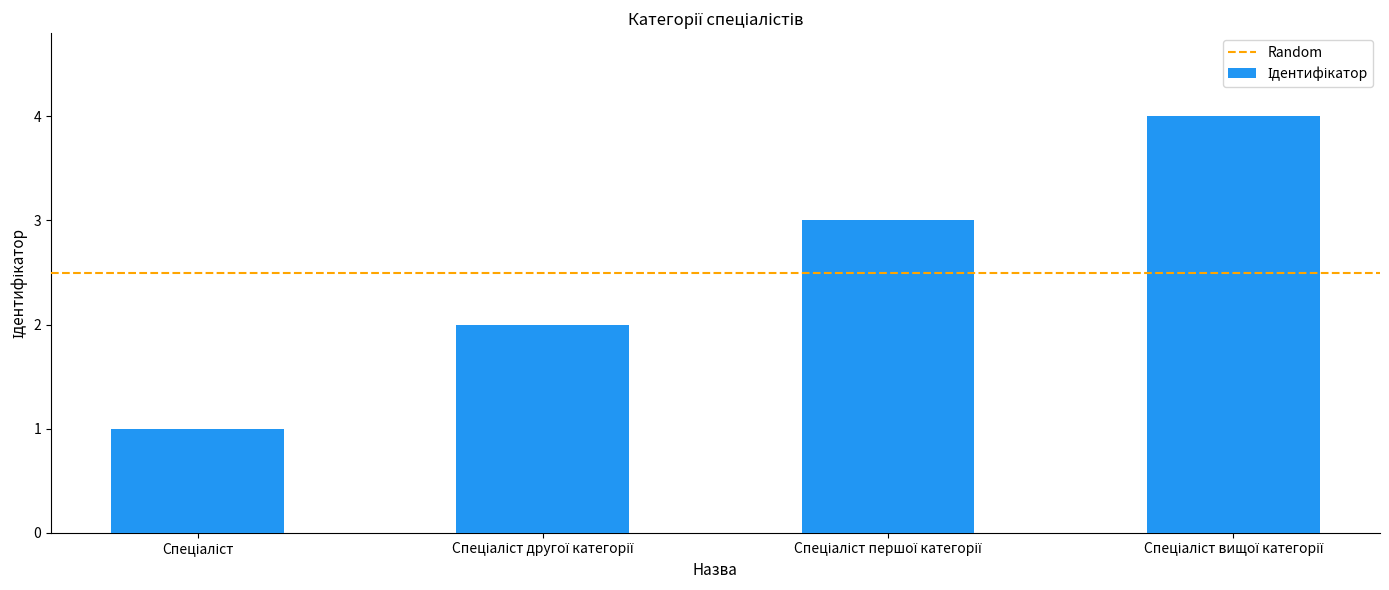

What is the difference between the maximum and minimum values?

3